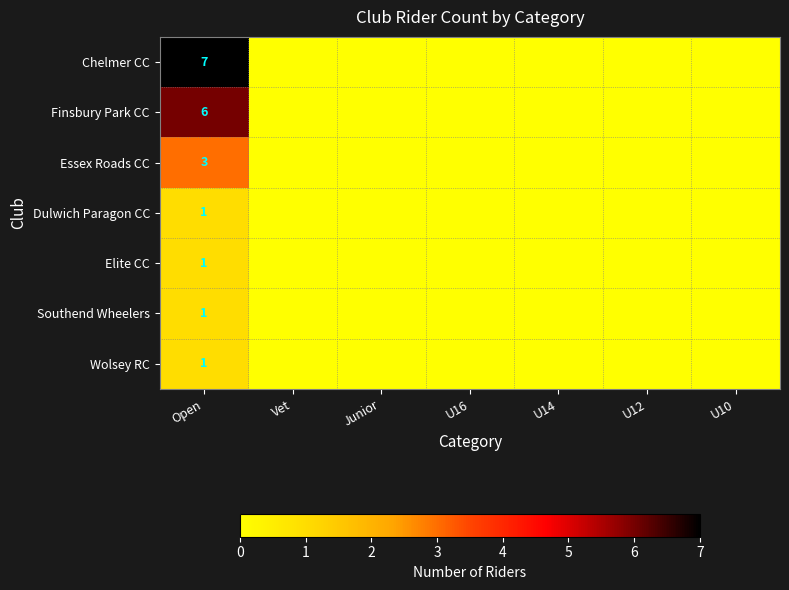

At which category is the sum across all series the highest?

Open